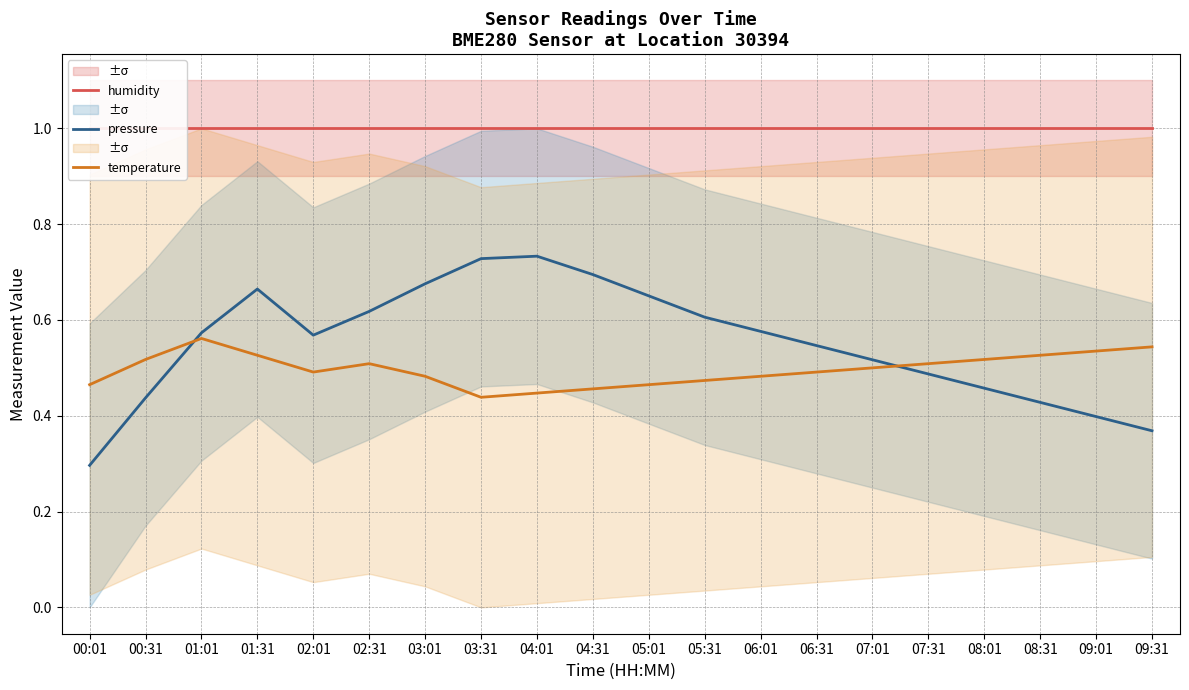

Which series has the largest total across all categories?

humidity